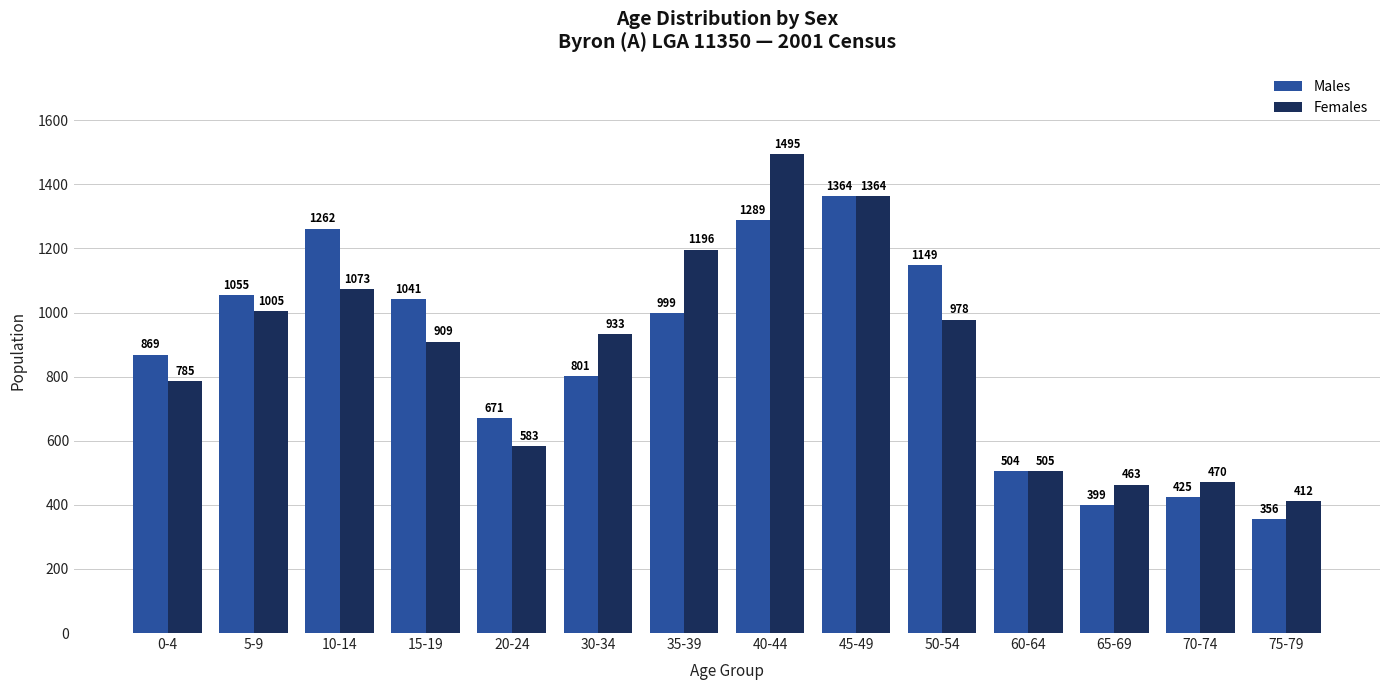

How many groups of bars are there?

14